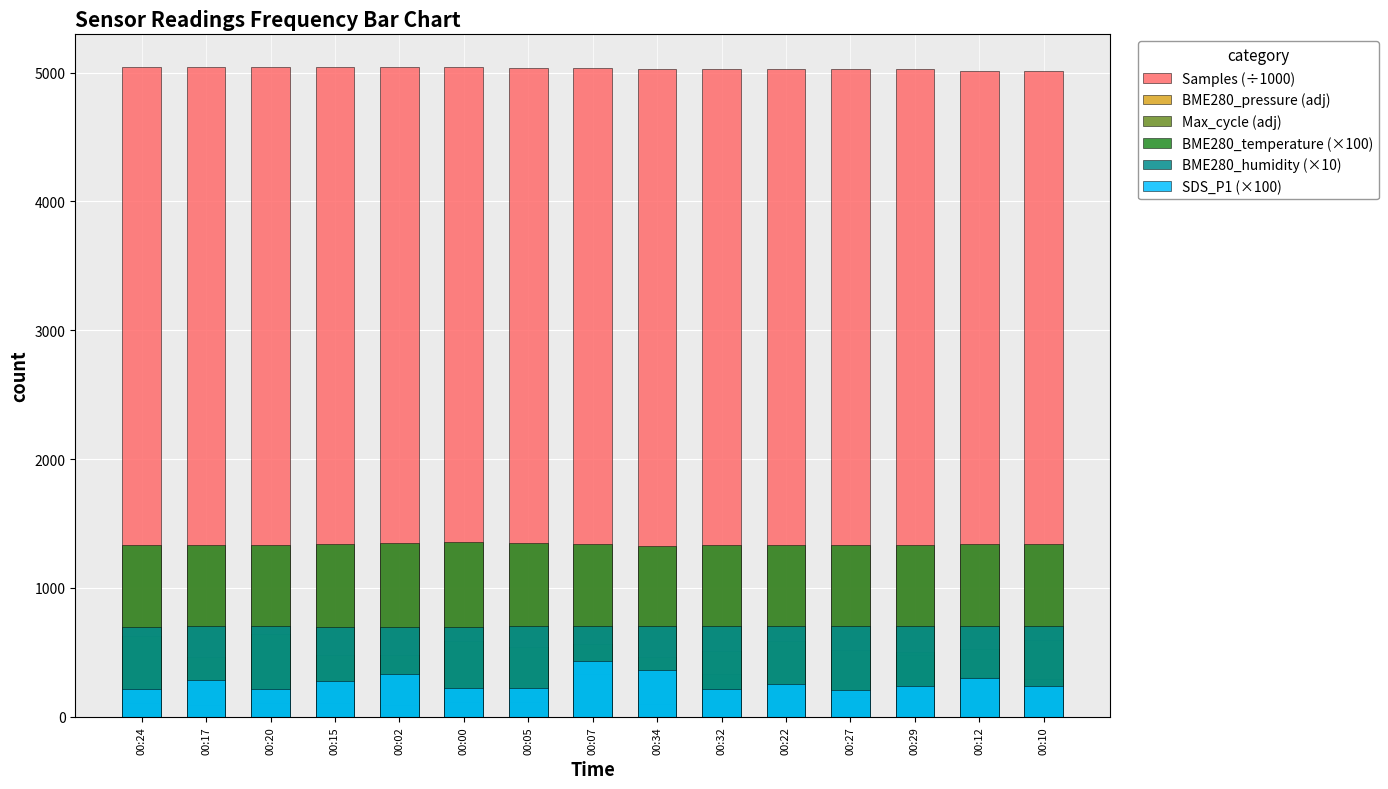

How many categories are shown in the chart?

15